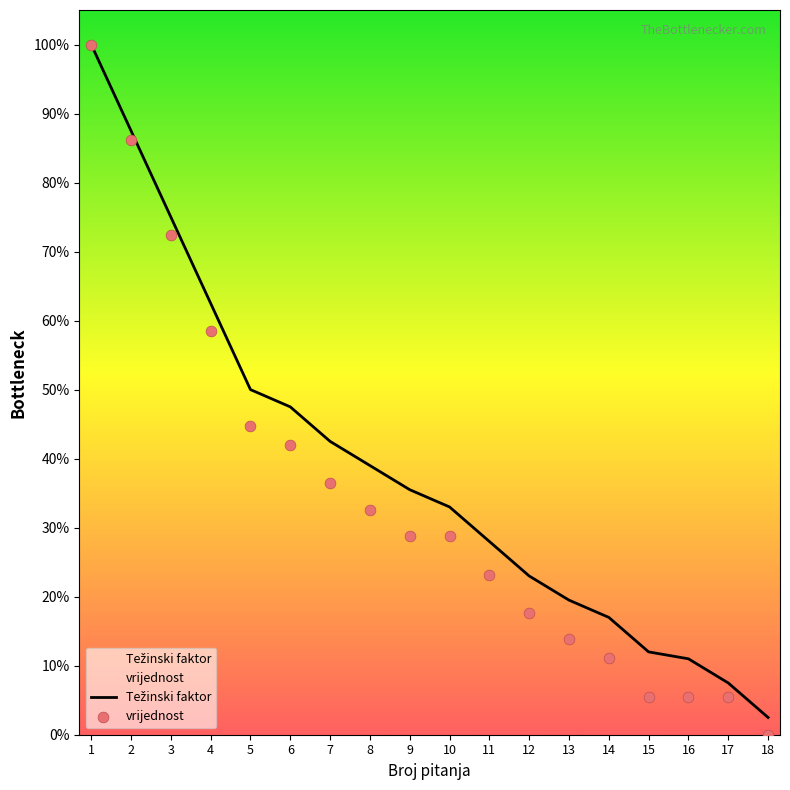

At how many categories does at least one series exceed 0?

18